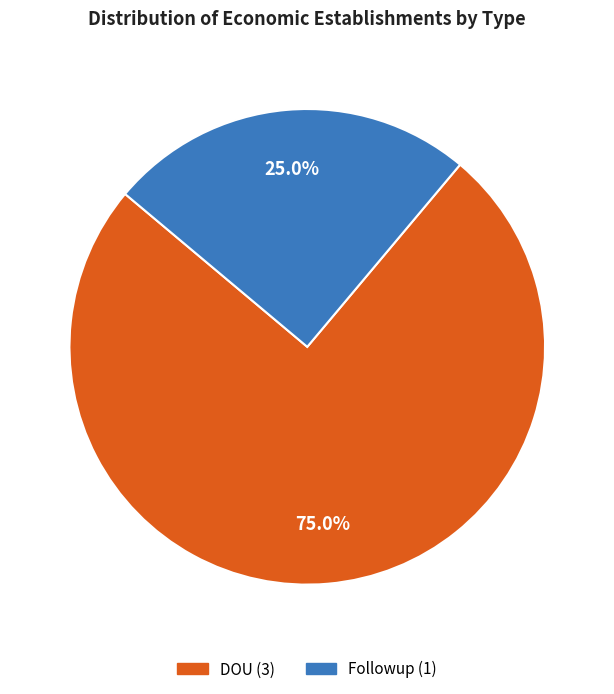

Which slice represents more than half of the pie?

DOU